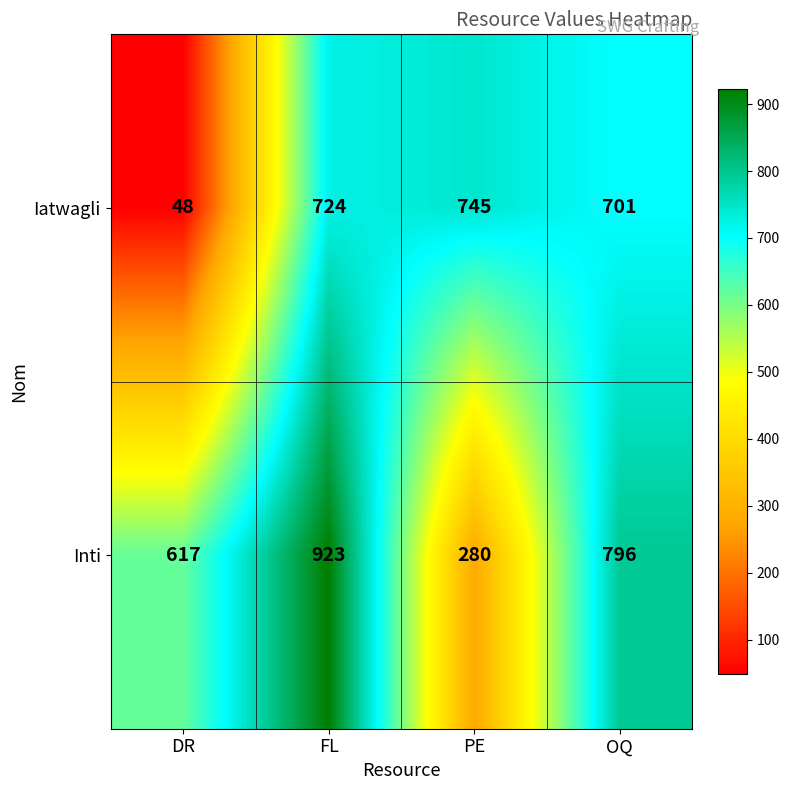

What is the difference between the highest and lowest values at DR?

569